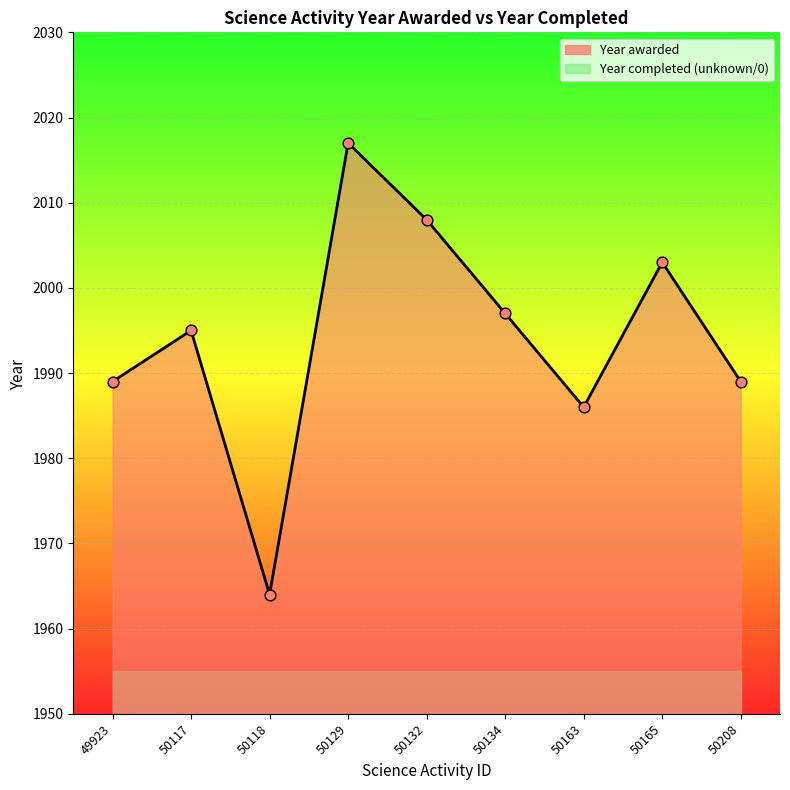

Approximately how many times larger is the value at 49923 compared to 50134?

1.0